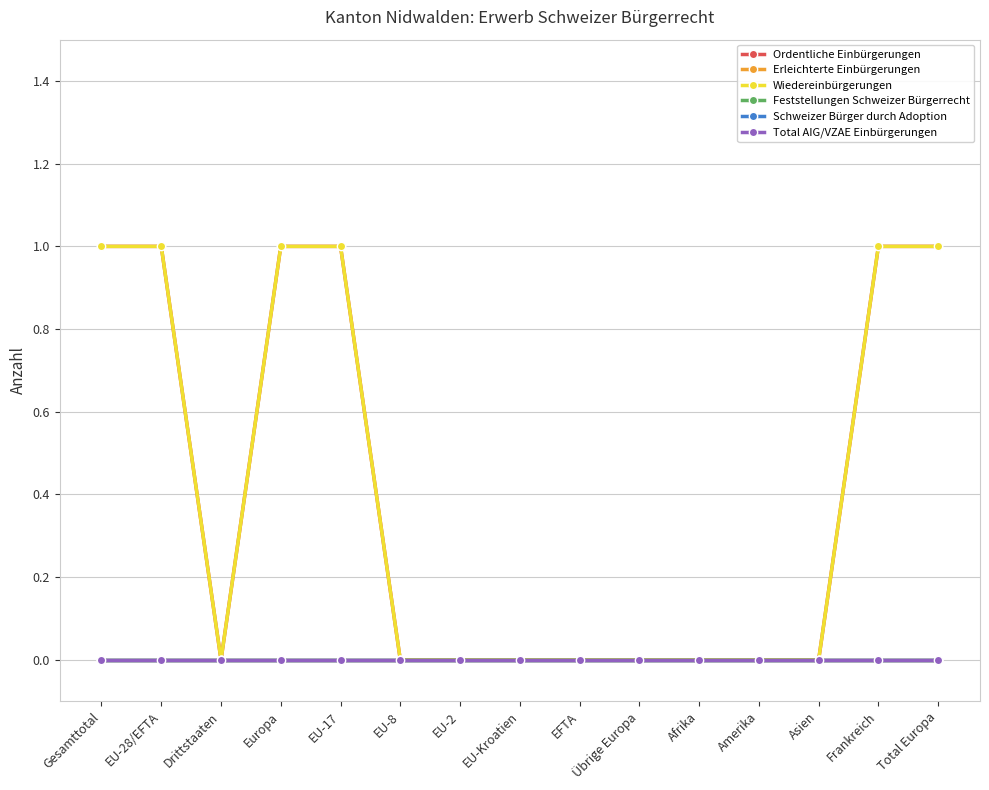

Does the chart have visible grid lines?

Yes